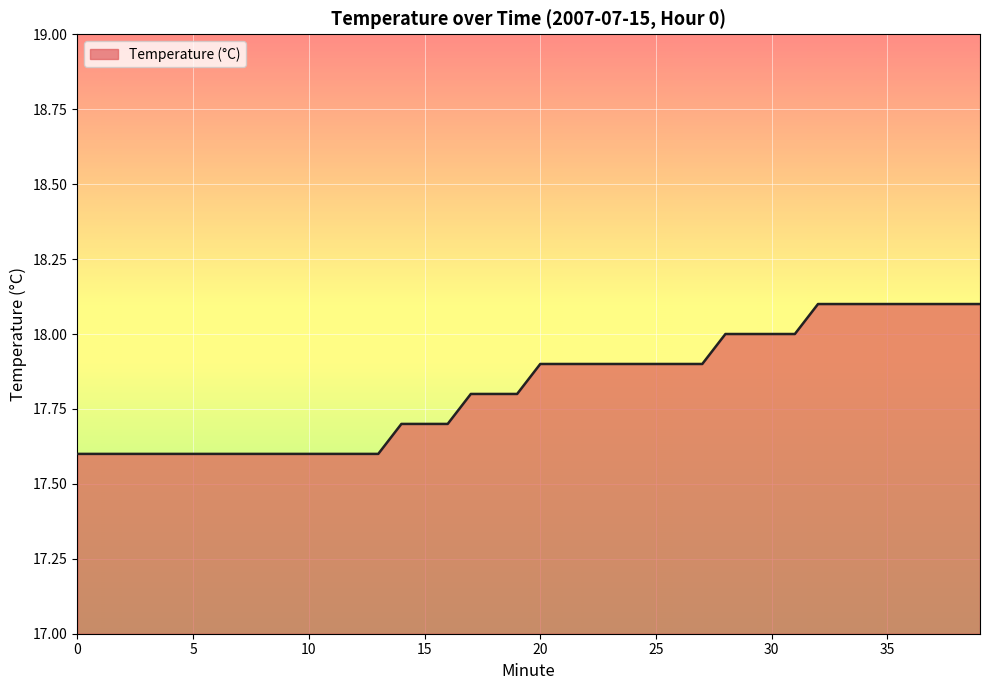

Count the values in the range 17 to 18.

32